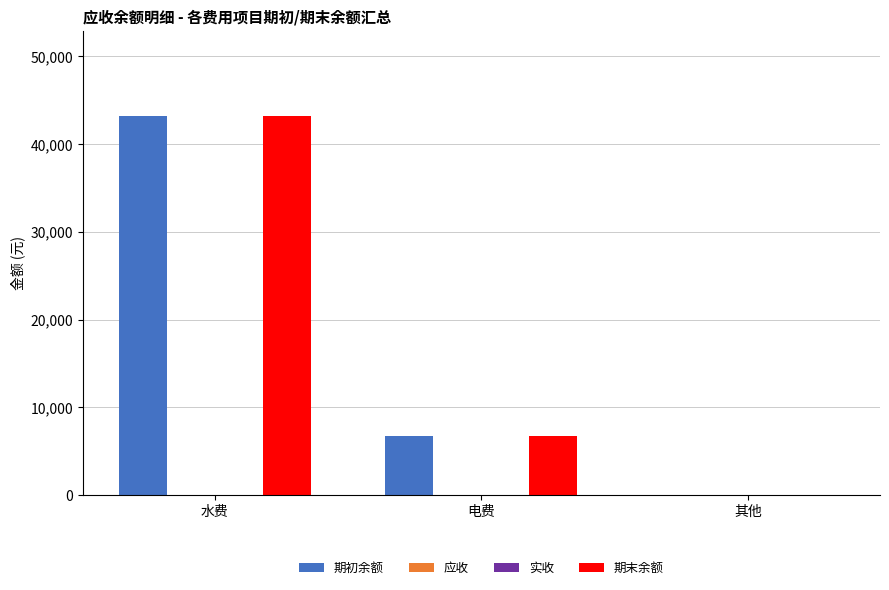

Which series changed the most between 水费 and 其他?

期初余额